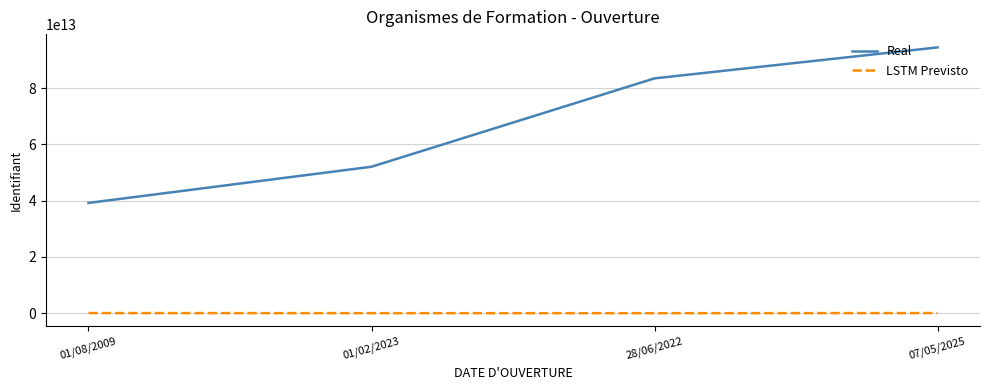

Which series has the largest total across all categories?

Real